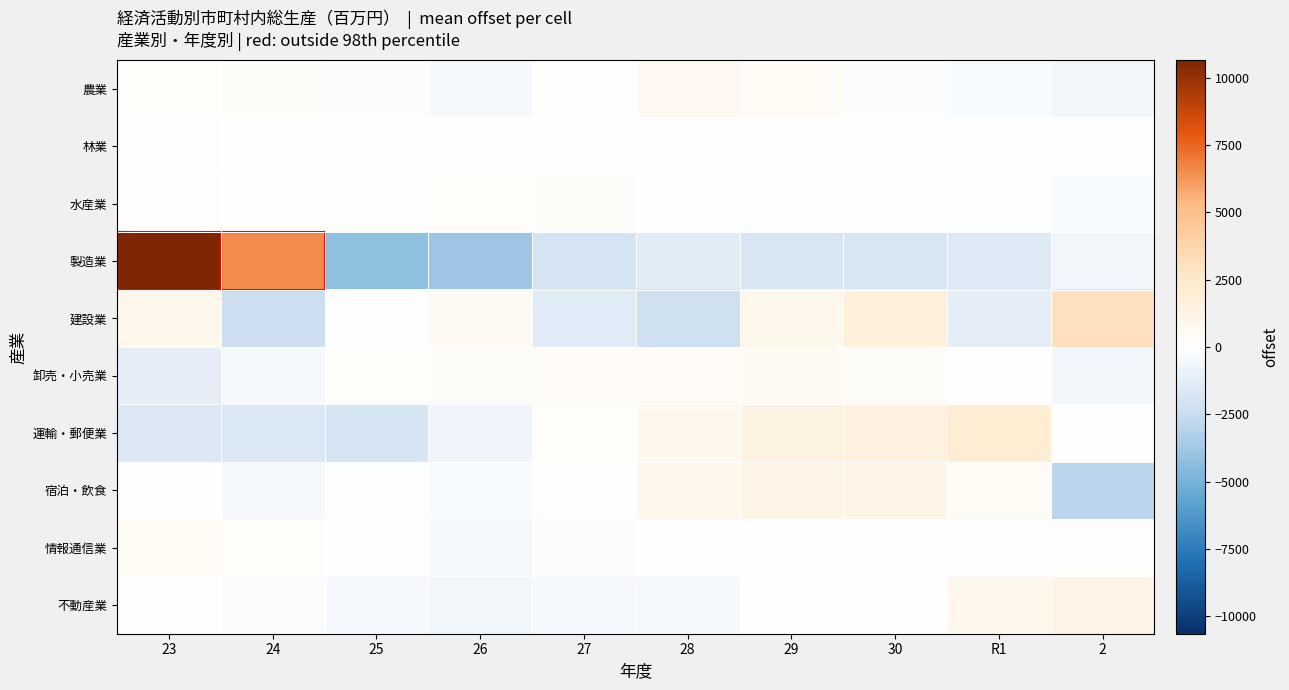

What is the spread (max minus min) of values at 30?

3446.6